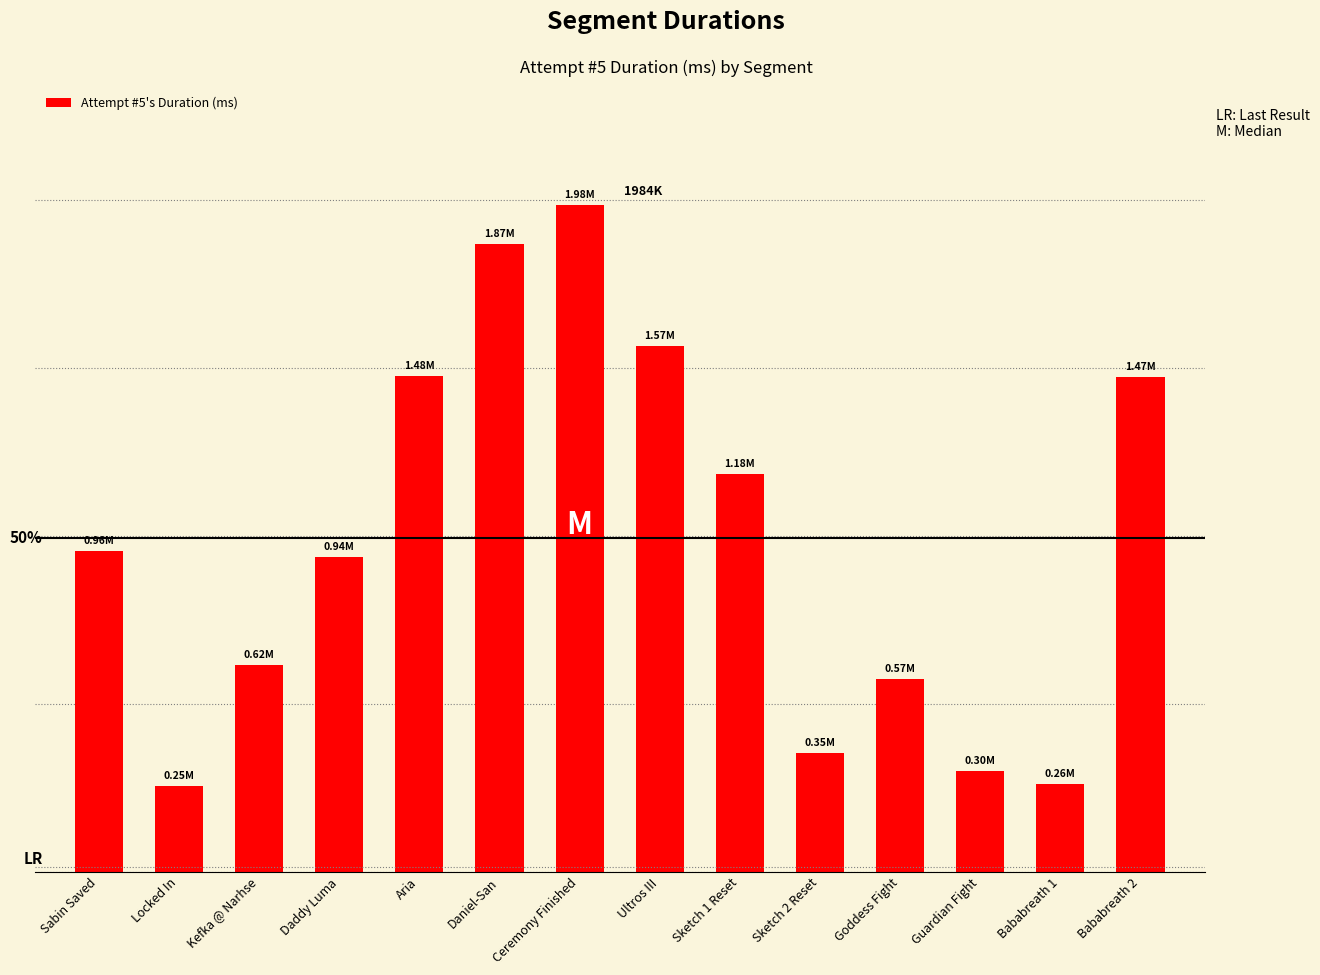

The chart shows a value of 936201 at Daddy Luma. True or false?

True